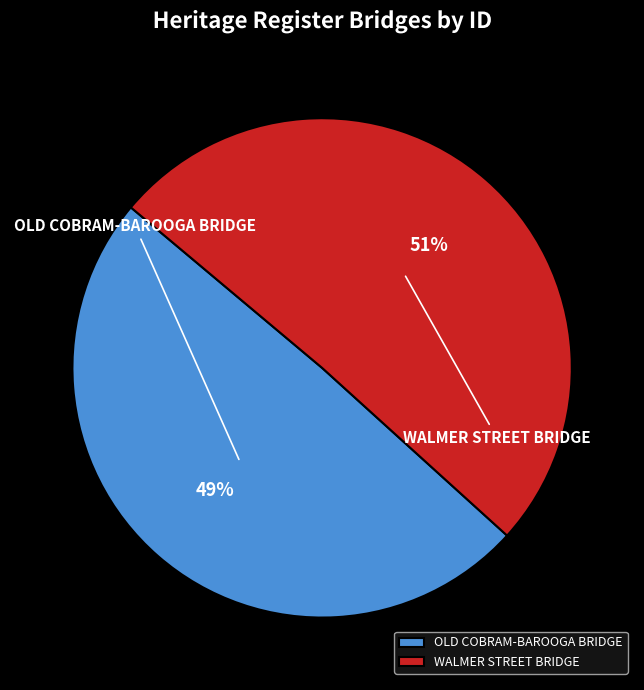

Is it true that OLD COBRAM-BAROOGA BRIDGE is 49% of the pie?

True